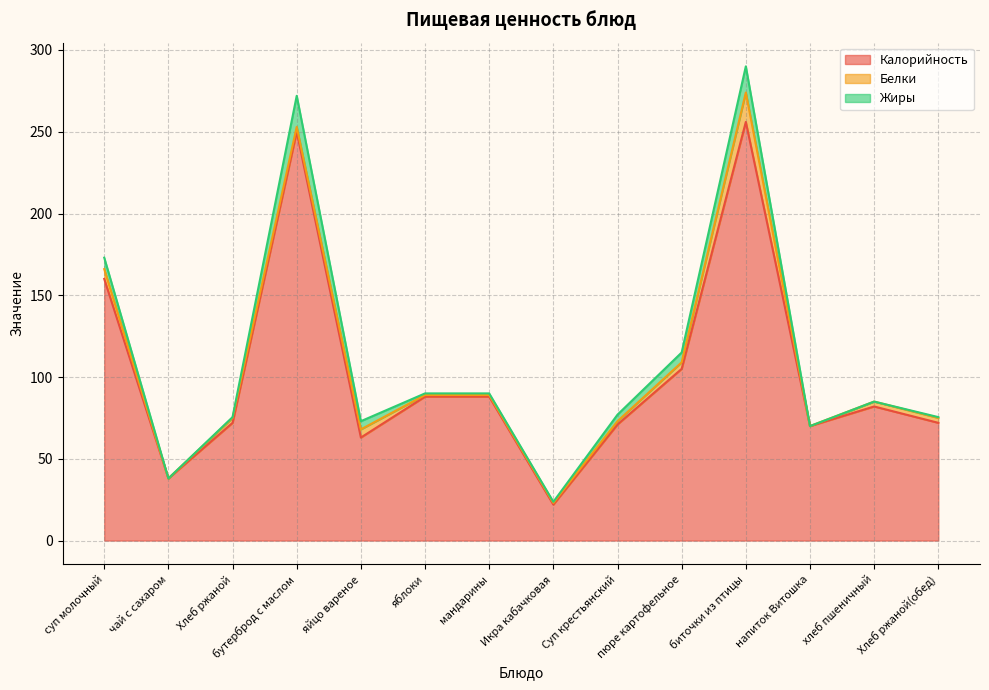

How many lines are shown in the chart?

3